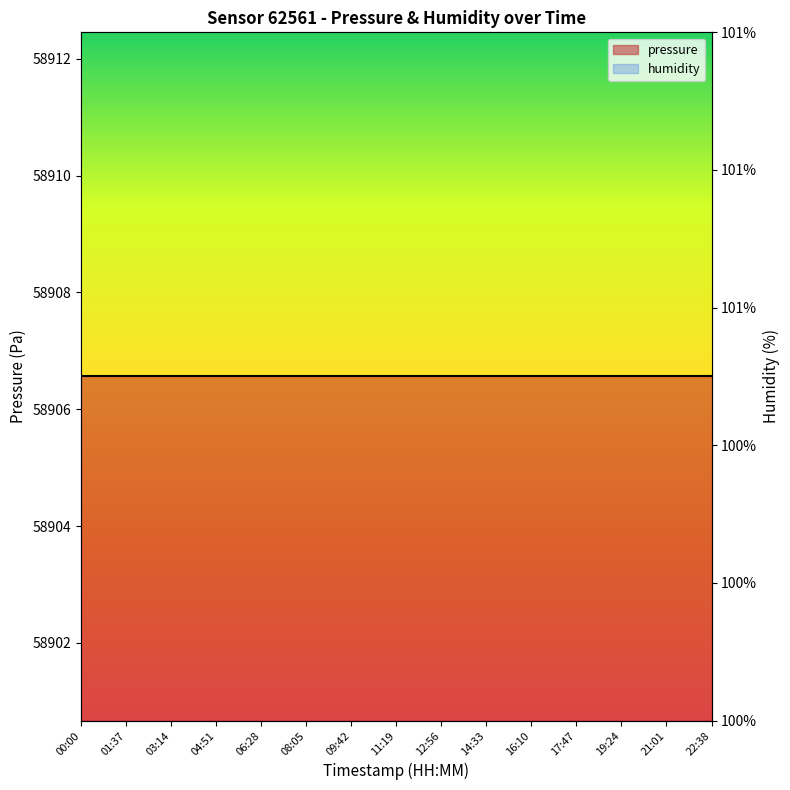

Between 21:01 and 09:42, which is larger?

21:01